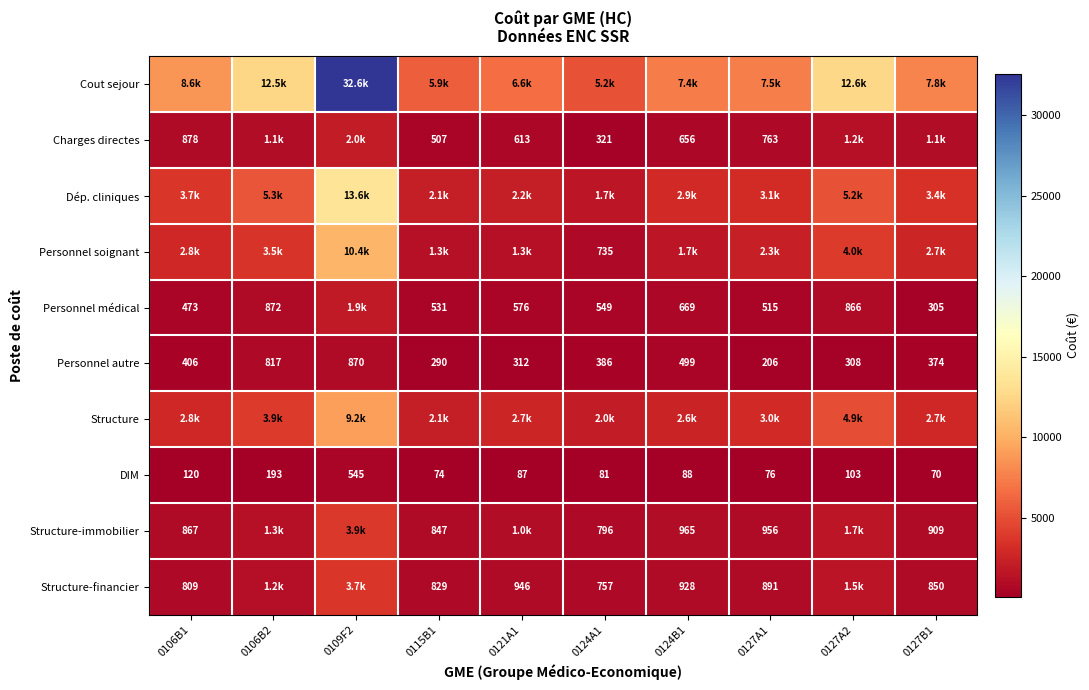

What is the difference between the highest and lowest values at 0127A1?

7463.8